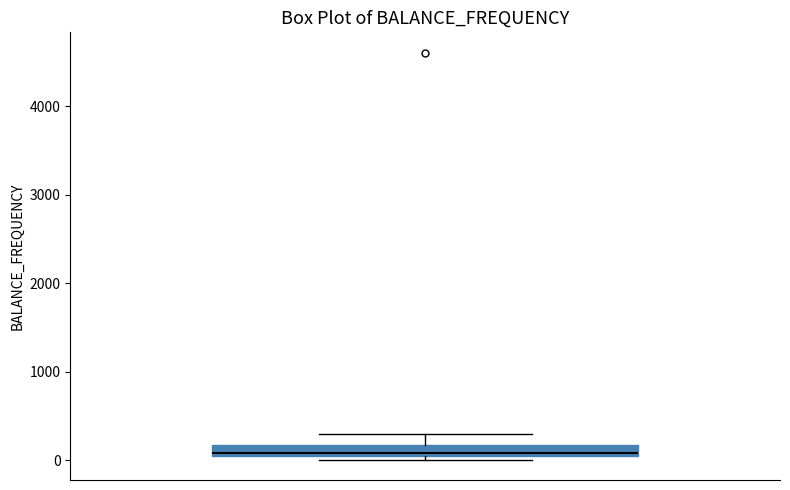

Where is the upper edge of the box on the y-axis? The values are not printed on the chart, so give them approximately, as read against the axis.

200